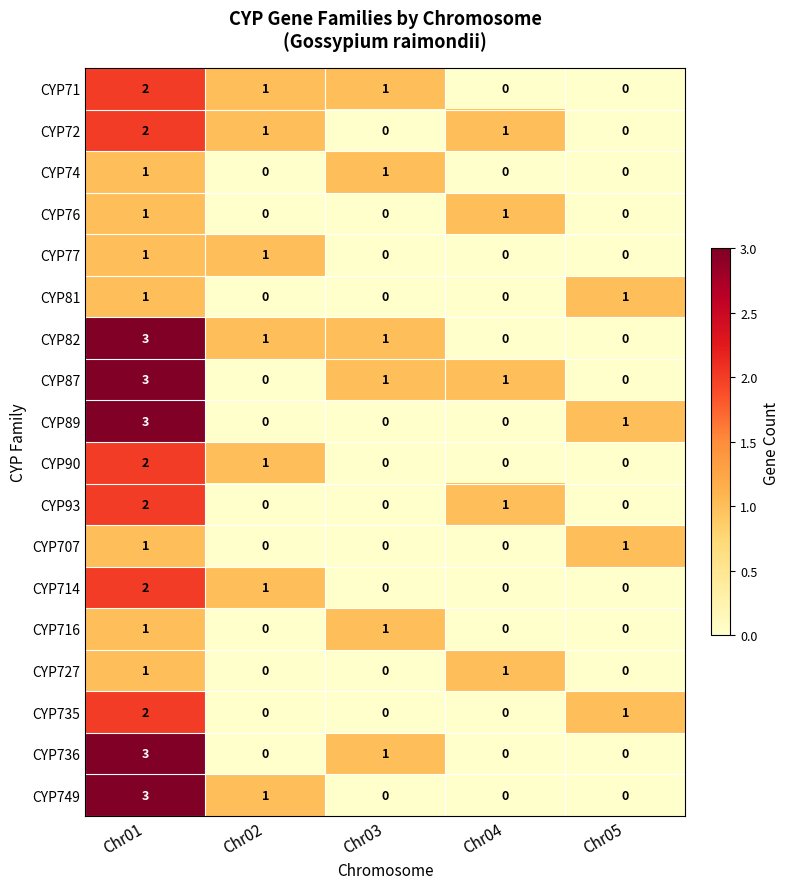

Is it true that CYP90 equals 3 at Chr01?

False